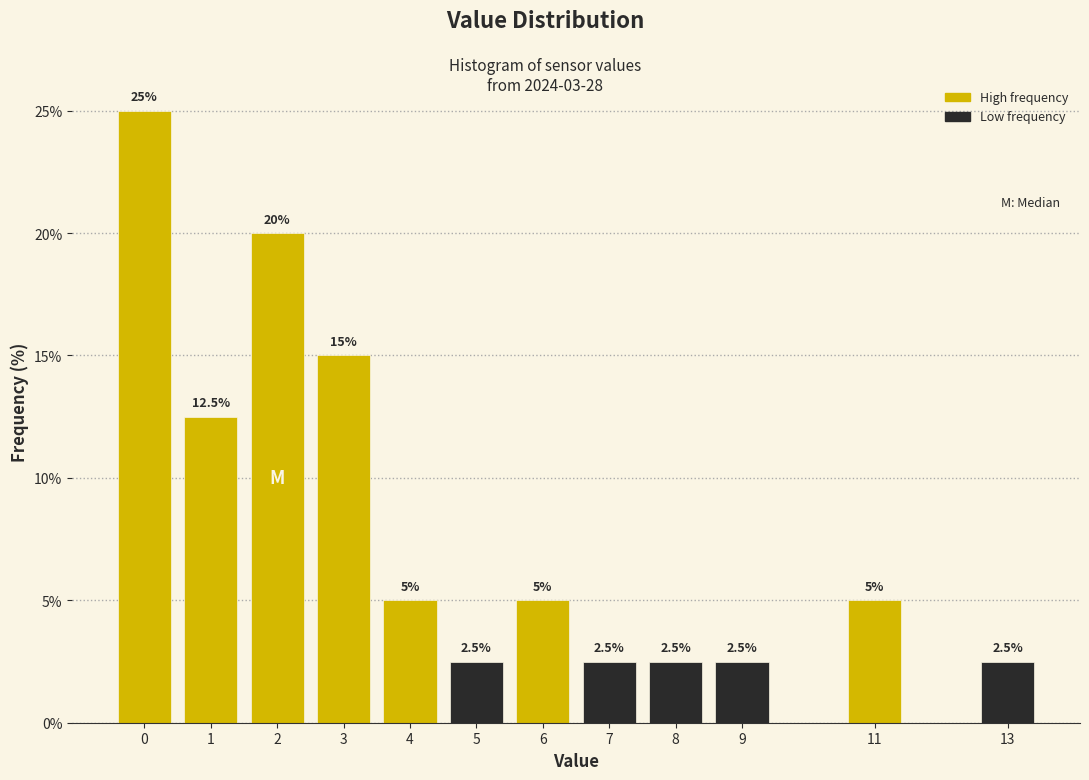

Reading left to right, transcribe all the data shown in this chart.

0=25.0	1=12.5	2=20.0	3=15.0	4=5.0	5=2.5	6=5.0	7=2.5	8=2.5	9=2.5	11=5.0	13=2.5